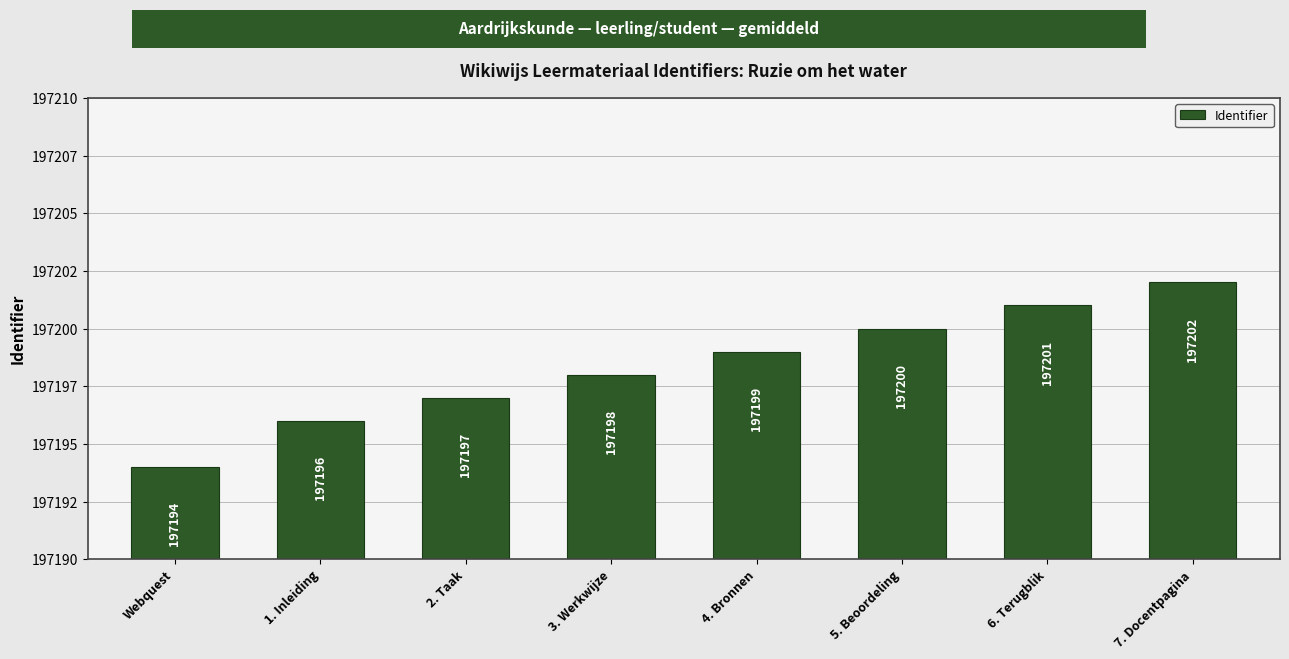

Reading left to right, list all the values displayed in this chart.

Webquest=197194	1. Inleiding=197196	2. Taak=197197	3. Werkwijze=197198	4. Bronnen=197199	5. Beoordeling=197200	6. Terugblik=197201	7. Docentpagina=197202